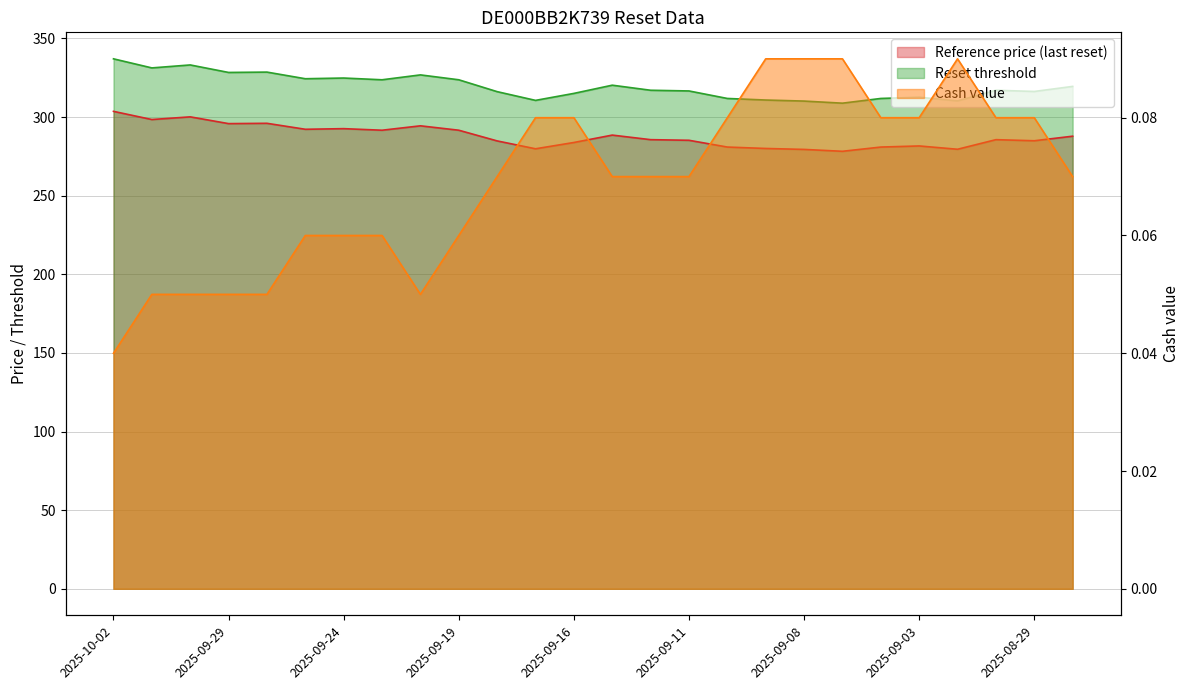

Where does the Reset threshold series first go above 285?

2025-10-02